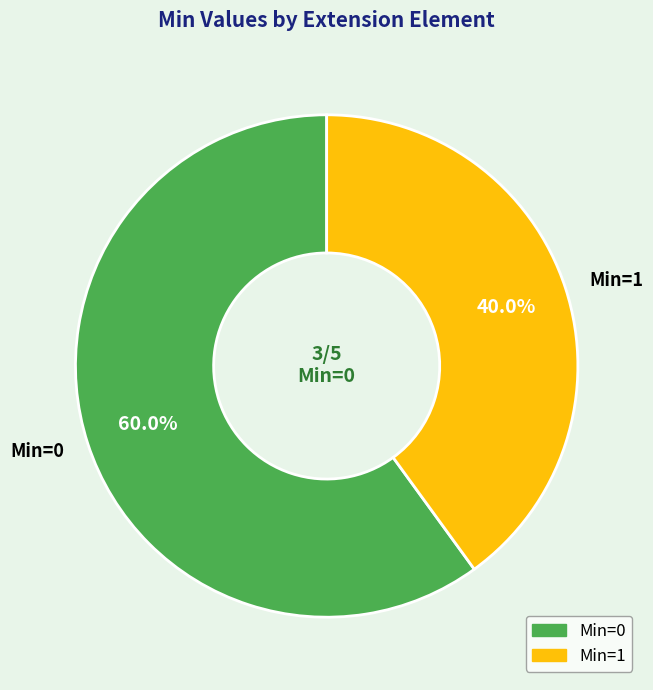

Count the number of slices in the pie.

2